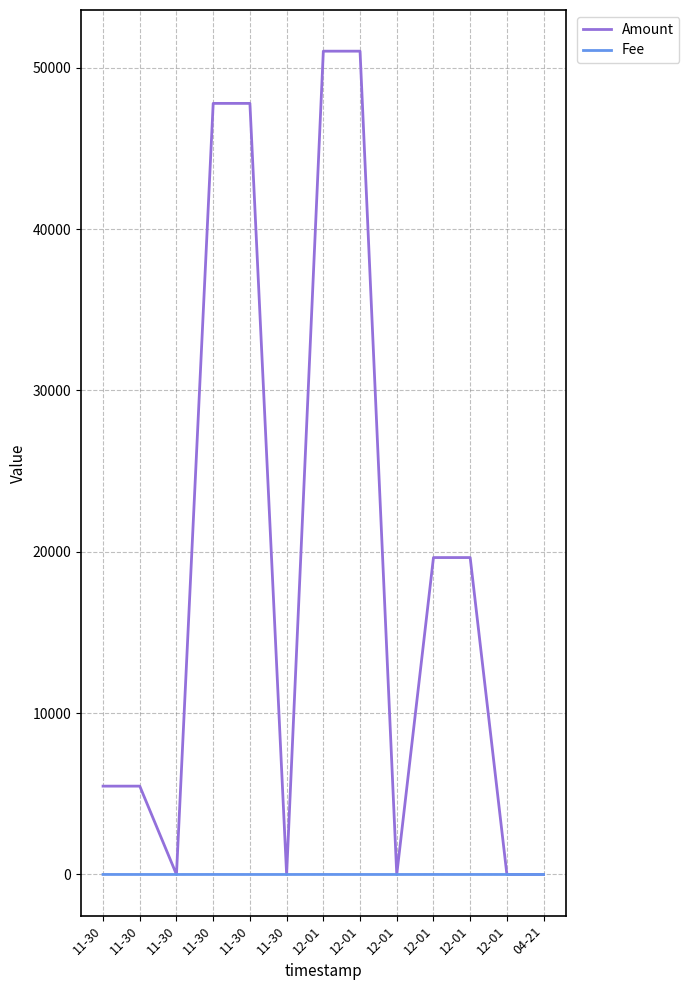

Reading right to left, list all the values displayed in this chart.

Amount: 0.0	0.0	19640.1	19640.4	0.0	51025.1	51025.3	0.0	47788.8	47788.9	0.0	5474.7	5474.8
Fee: 0.1	0.3	0.3	1.0	0.2	0.2	1.0	0.1	0.1	1.0	0.1	0.1	1.0